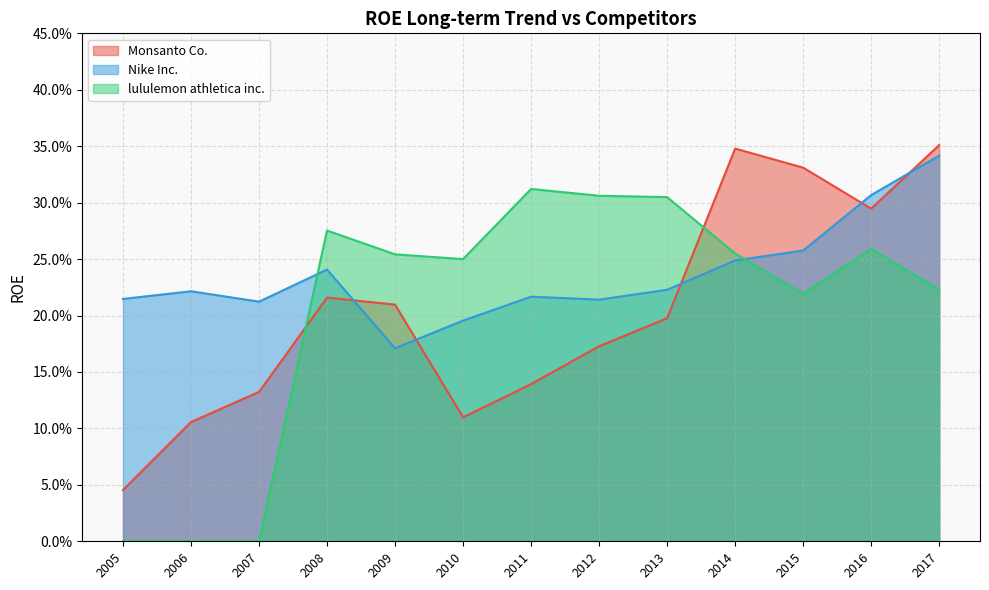

Reading left to right, list all the values displayed in this chart.

Monsanto Co.: 2017=0.4	2016=0.3	2015=0.3	2014=0.3	2013=0.2	2012=0.2	2011=0.1	2010=0.1	2009=0.2	2008=0.2	2007=0.1	2006=0.1	2005=0.0
Nike Inc.: 2017=0.3	2016=0.3	2015=0.3	2014=0.2	2013=0.2	2012=0.2	2011=0.2	2010=0.2	2009=0.2	2008=0.2	2007=0.2	2006=0.2	2005=0.2
lululemon athletica inc.: 2017=0.2	2016=0.3	2015=0.2	2014=0.3	2013=0.3	2012=0.3	2011=0.3	2010=0.2	2009=0.3	2008=0.3	2007=0.0	2006=0.0	2005=0.0